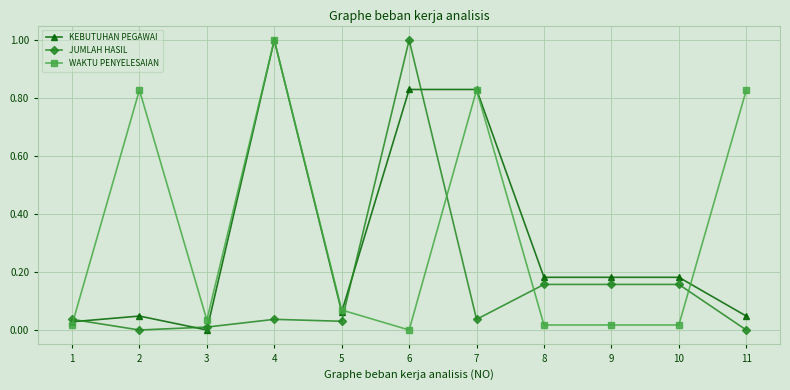

The value of JUMLAH HASIL at 2 is -0.6. True or false?

False